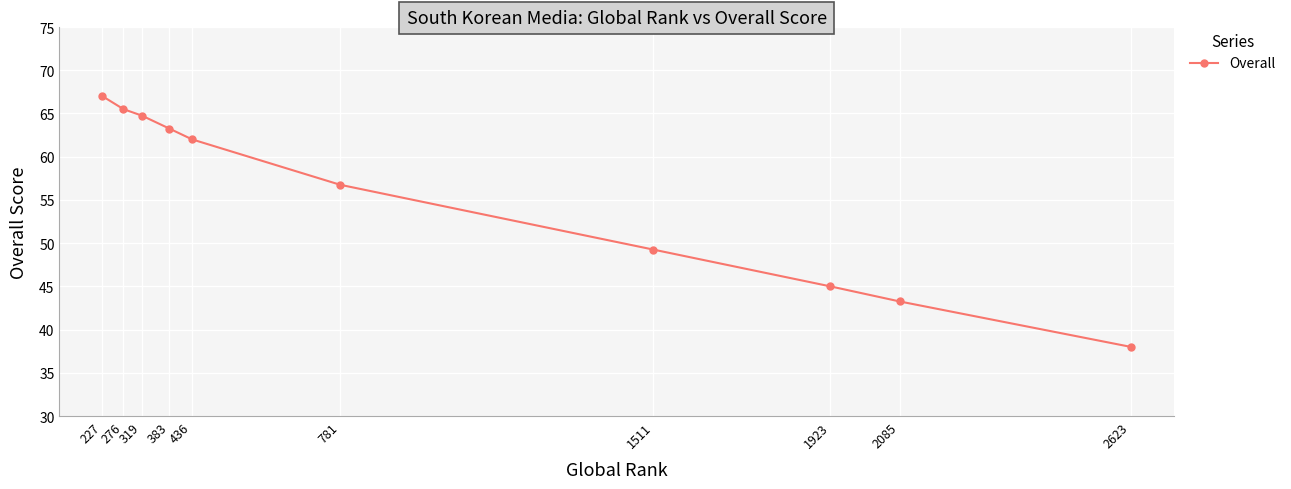

What is the sum of all values?

554.8